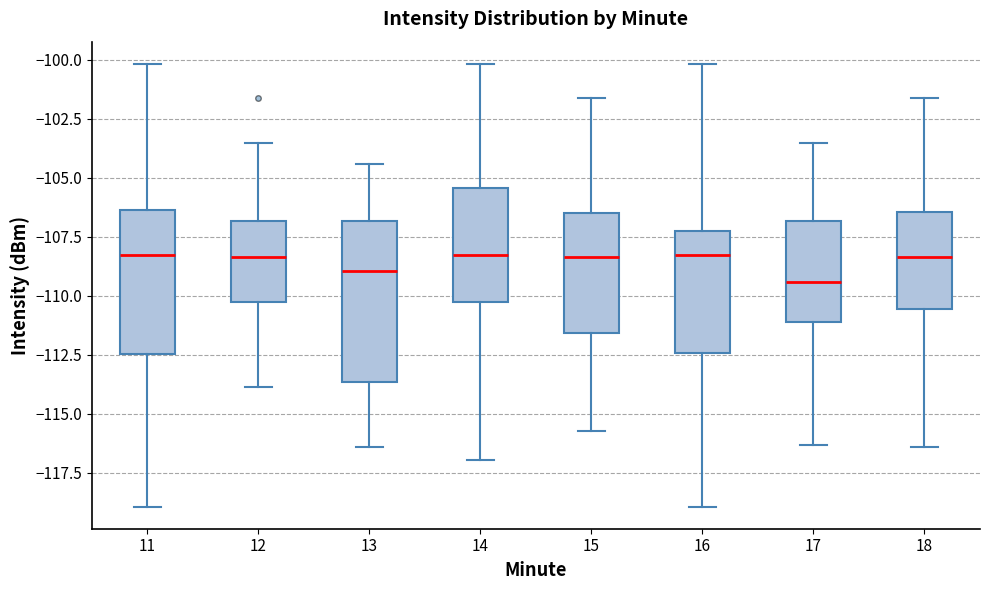

Which box is the tallest, from its lower edge to its upper edge?

13